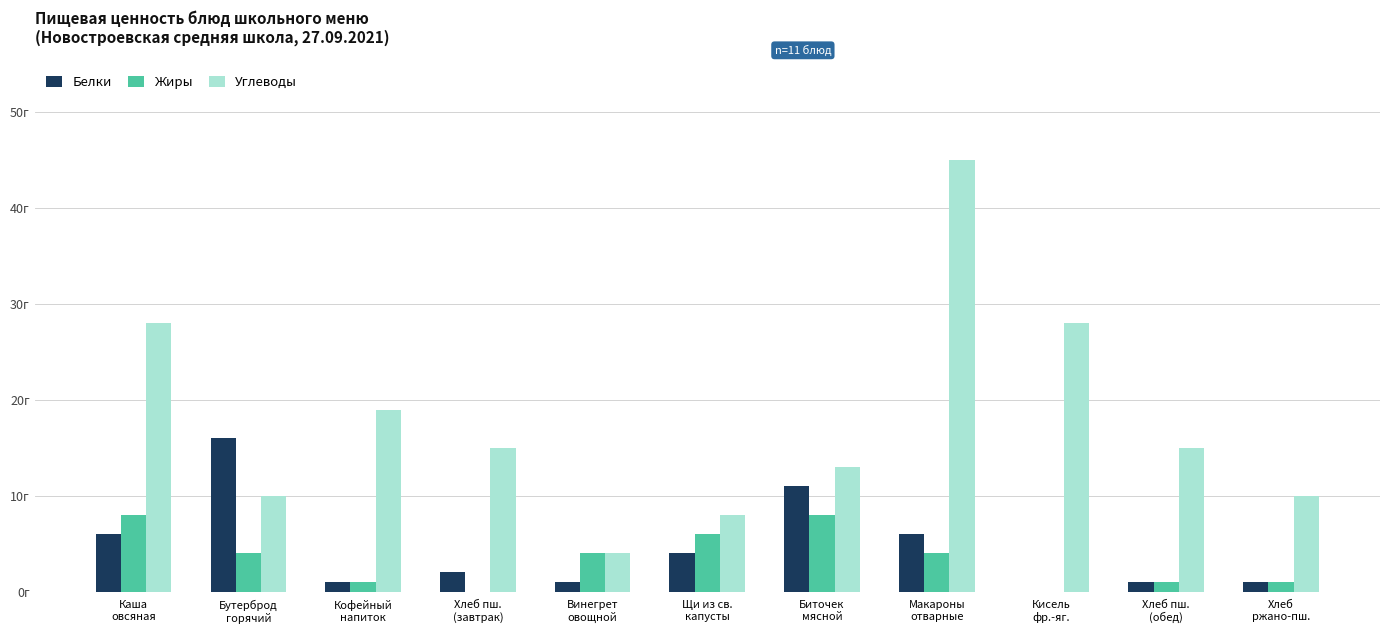

Does the chart contain stacked bars?

No